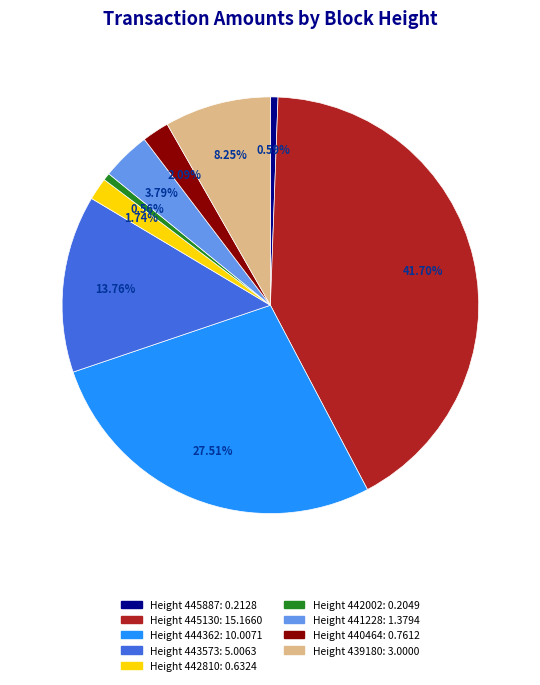

Count the number of slices in the pie.

9